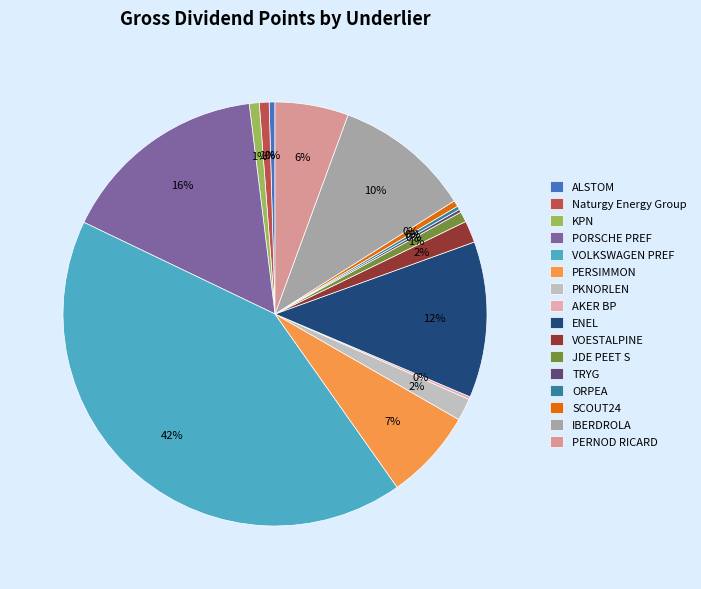

Which category has the smallest portion of the pie?

AKER BP